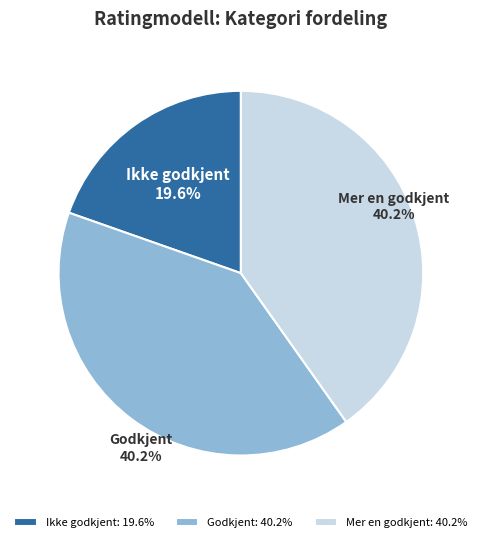

Approximately how many times larger is the value at Mer en godkjent compared to Godkjent?

1.0